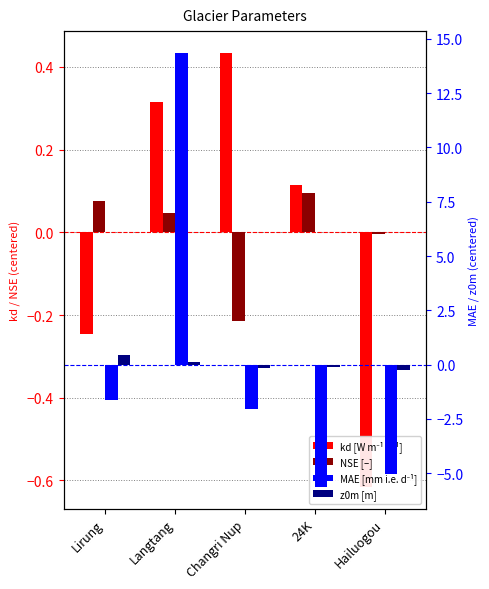

Which has a higher value, Hailuogou or Changri Nup?

Changri Nup